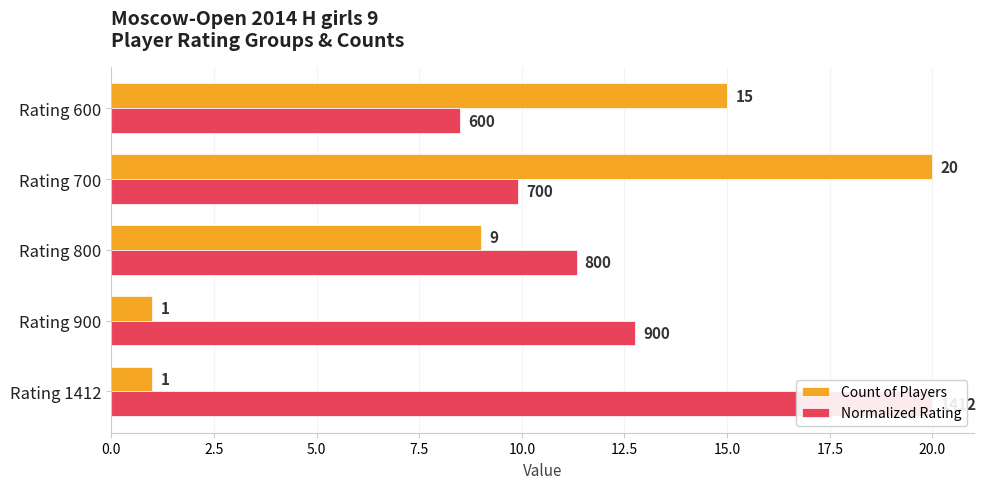

Rank the series by their maximum value, from lowest to highest.

Count of Players, Normalized Rating